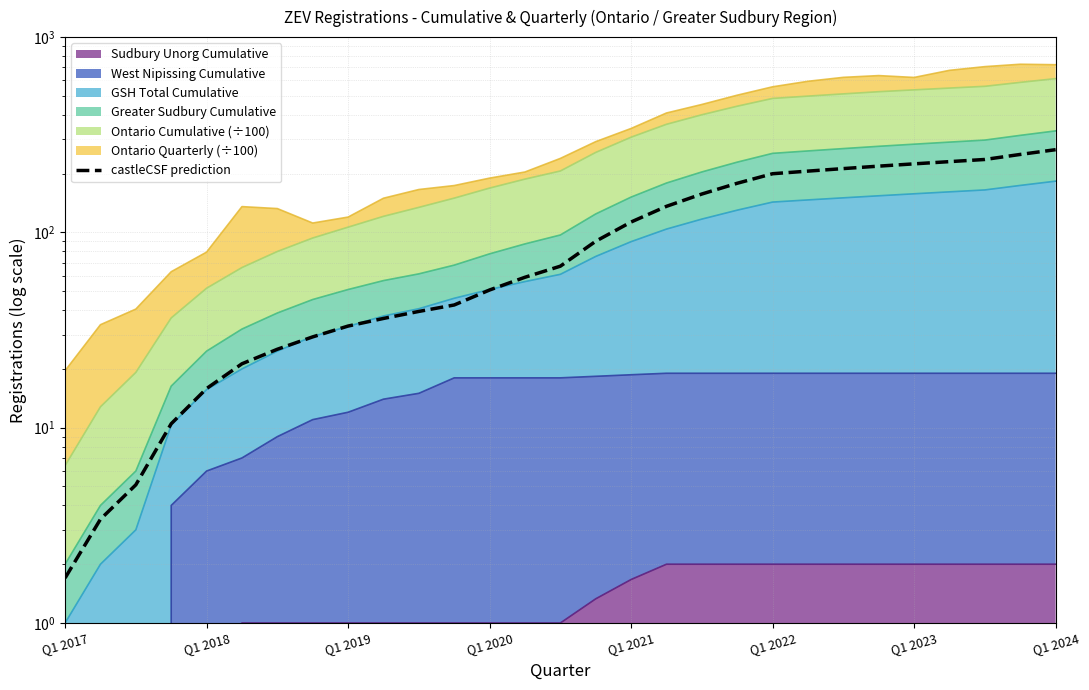

Reading right to left, list all the values displayed in this chart.

265.2	250.8	236.3	230.3	224.4	218.4	212.2	206.0	199.8	178.5	157.2	136.0	113.0	90.1	67.1	58.9	50.7	42.5	39.4	36.3	33.1	29.2	25.2	21.2	15.9	10.5	5.1	3.4	1.7